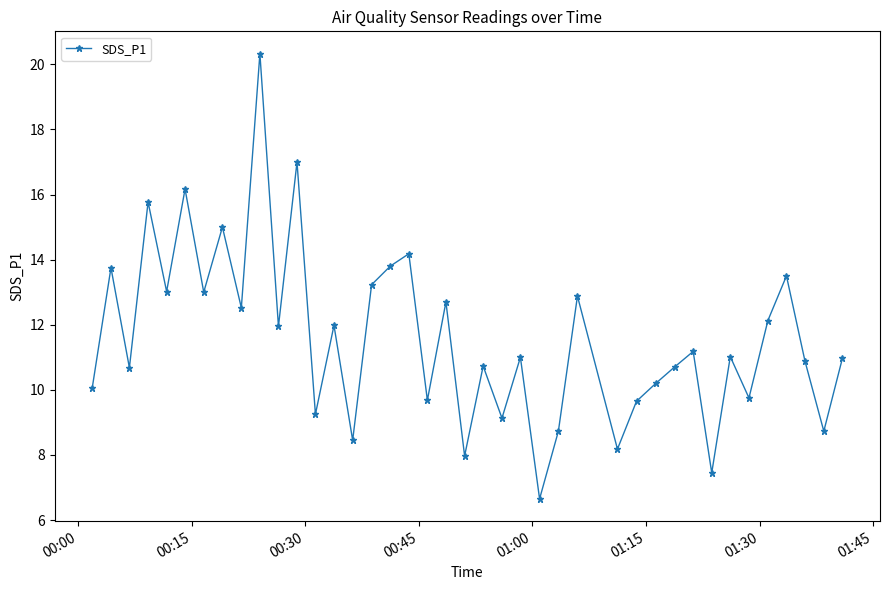

What is the average value?

11.6